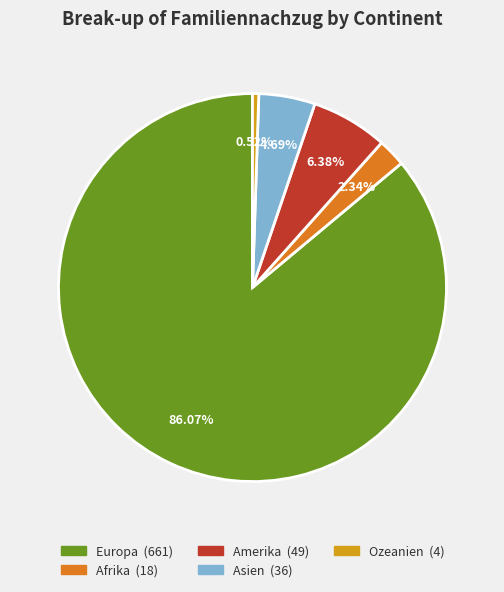

To the nearest percent, what is the difference between the largest and smallest slice percentages?

86%